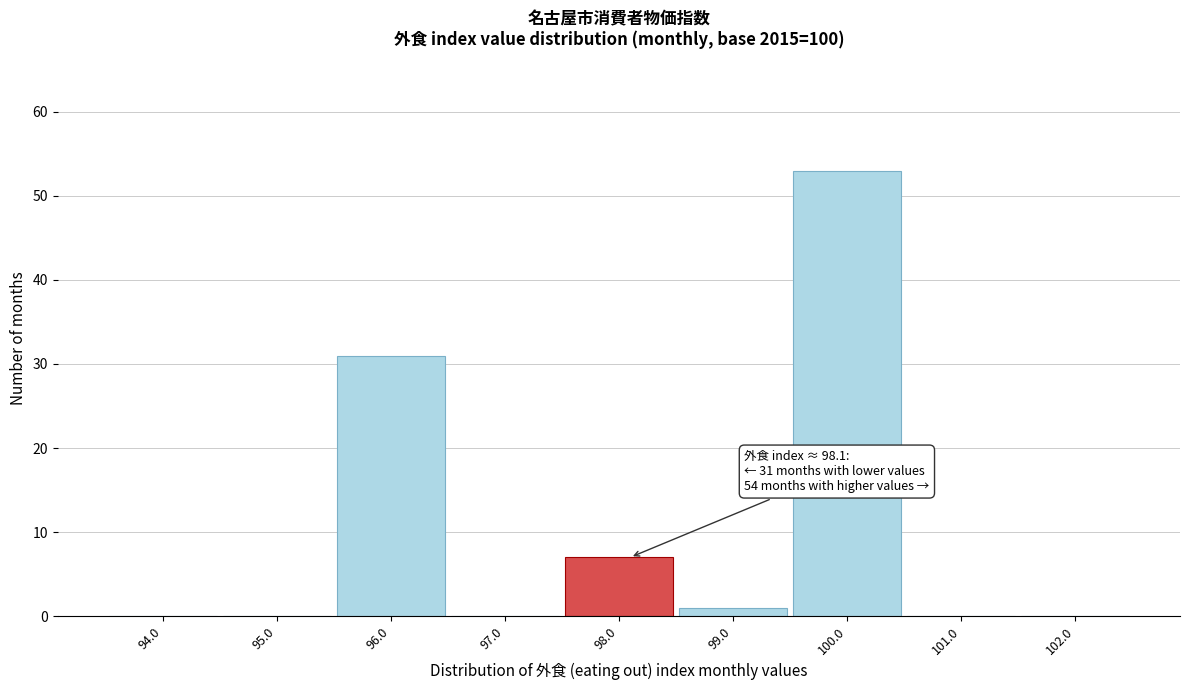

Reading right to left, list all the values displayed in this chart.

102.0=0	101.0=0	100.0=53	99.0=1	98.0=7	97.0=0	96.0=31	95.0=0	94.0=0